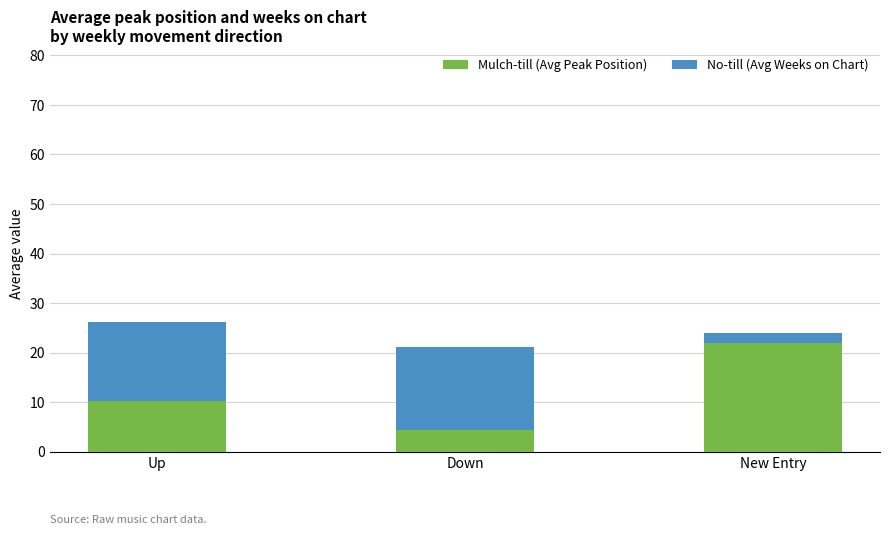

What is the sum of the Mulch-till (Avg Peak Position) values at New Entry and Down?

26.3